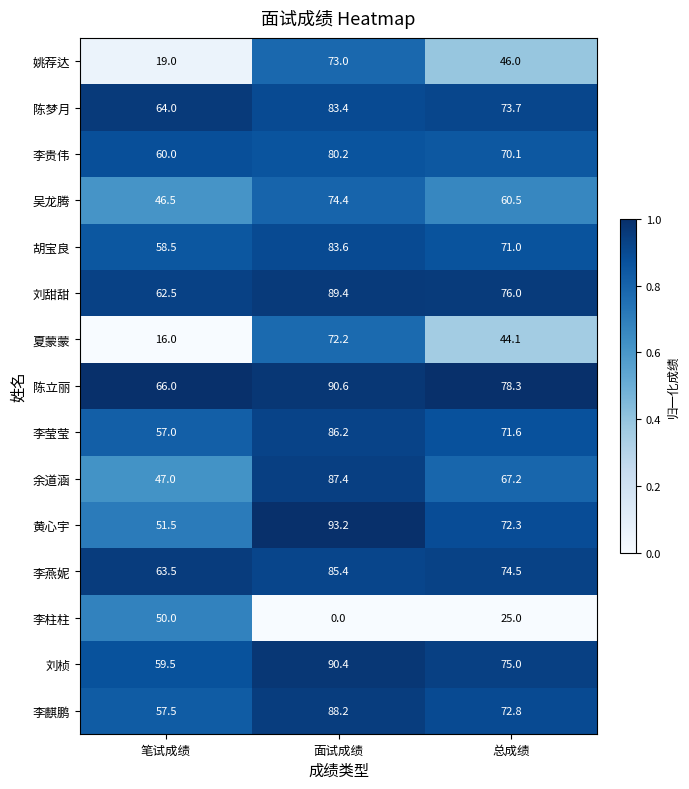

What is the total value across all series at 面试成绩?

1177.6